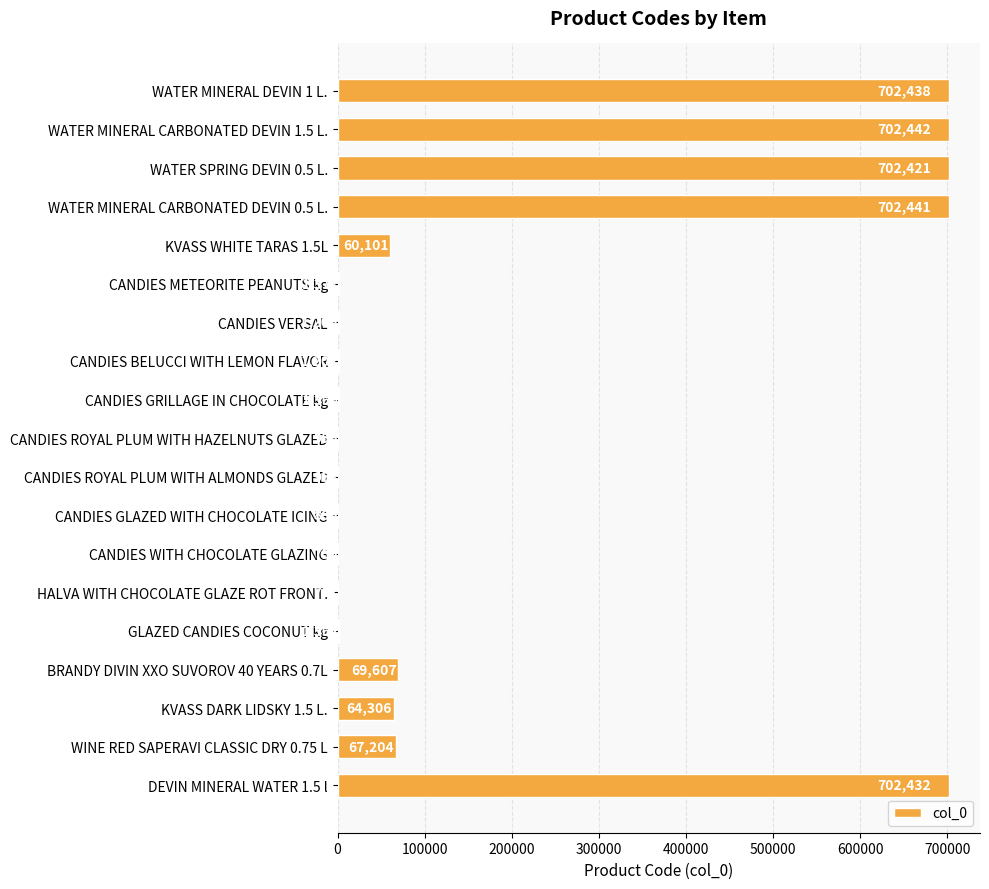

Reading bottom to top, transcribe all the data shown in this chart.

DEVIN MINERAL WATER 1.5 l=702432	WINE RED SAPERAVI CLASSIC DRY 0.75 L=67204	KVASS DARK LIDSKY 1.5 L.=64306	BRANDY DIVIN XXO SUVOROV 40 YEARS 0.7L=69607	GLAZED CANDIES COCONUT kg=1362	HALVA WITH CHOCOLATE GLAZE ROT FRONT.=757	CANDIES WITH CHOCOLATE GLAZING=759	CANDIES GLAZED WITH CHOCOLATE ICING=805	CANDIES ROYAL PLUM WITH ALMONDS GLAZED=953	CANDIES ROYAL PLUM WITH HAZELNUTS GLAZED=955	CANDIES GRILLAGE IN CHOCOLATE kg=1369	CANDIES BELUCCI WITH LEMON FLAVOR=1202	CANDIES VERSAL=1206	CANDIES METEORITE PEANUTS kg=1371	KVASS WHITE TARAS 1.5L=60101	WATER MINERAL CARBONATED DEVIN 0.5 L.=702441	WATER SPRING DEVIN 0.5 L.=702421	WATER MINERAL CARBONATED DEVIN 1.5 L.=702442	WATER MINERAL DEVIN 1 L.=702438